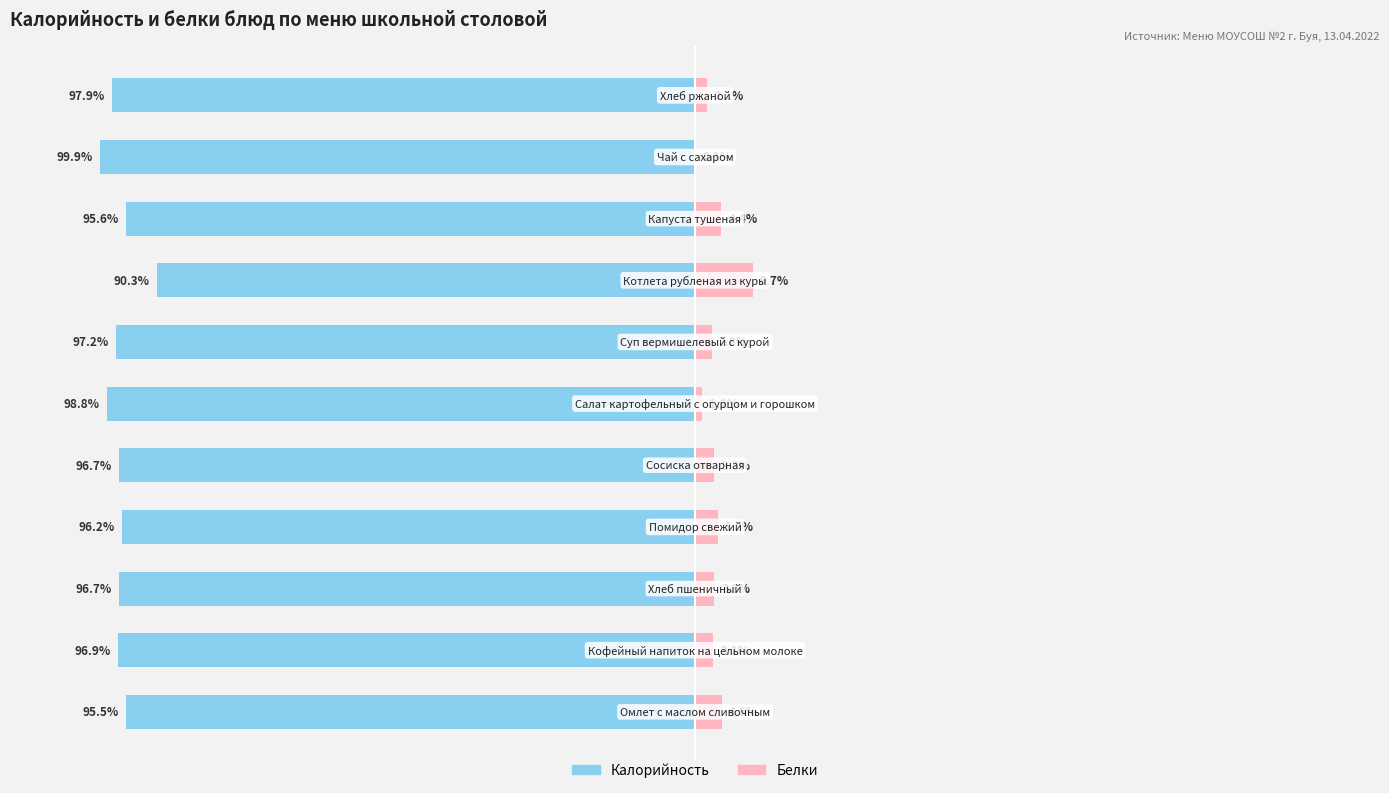

What are all the series names shown in the legend?

Калорийность, Белки